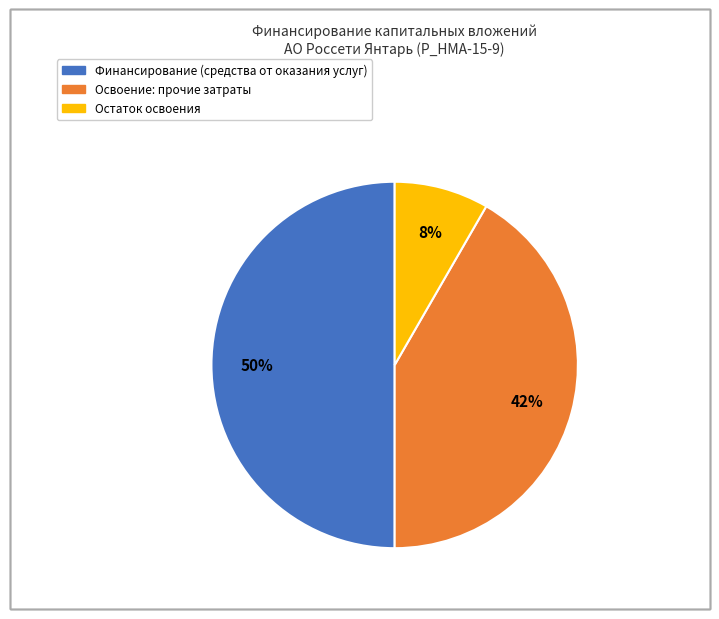

To the nearest percent, what is the difference between the largest and smallest slice percentages?

42%